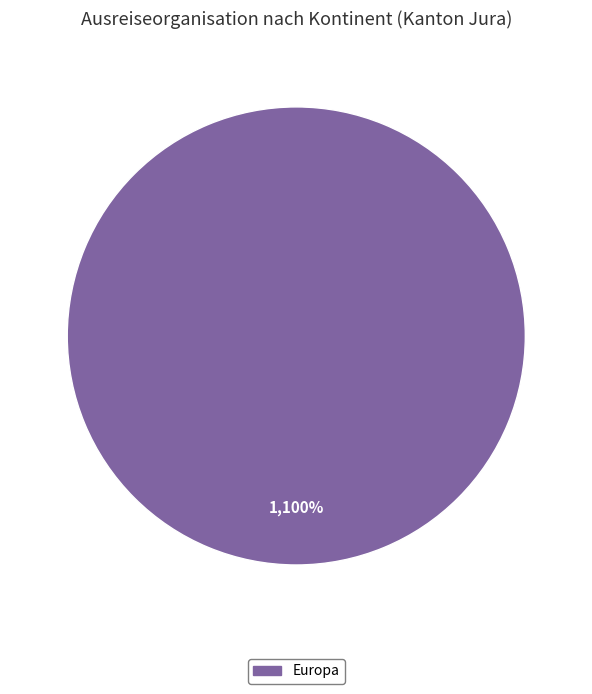

Is there any slice that represents more than half of the pie?

Yes